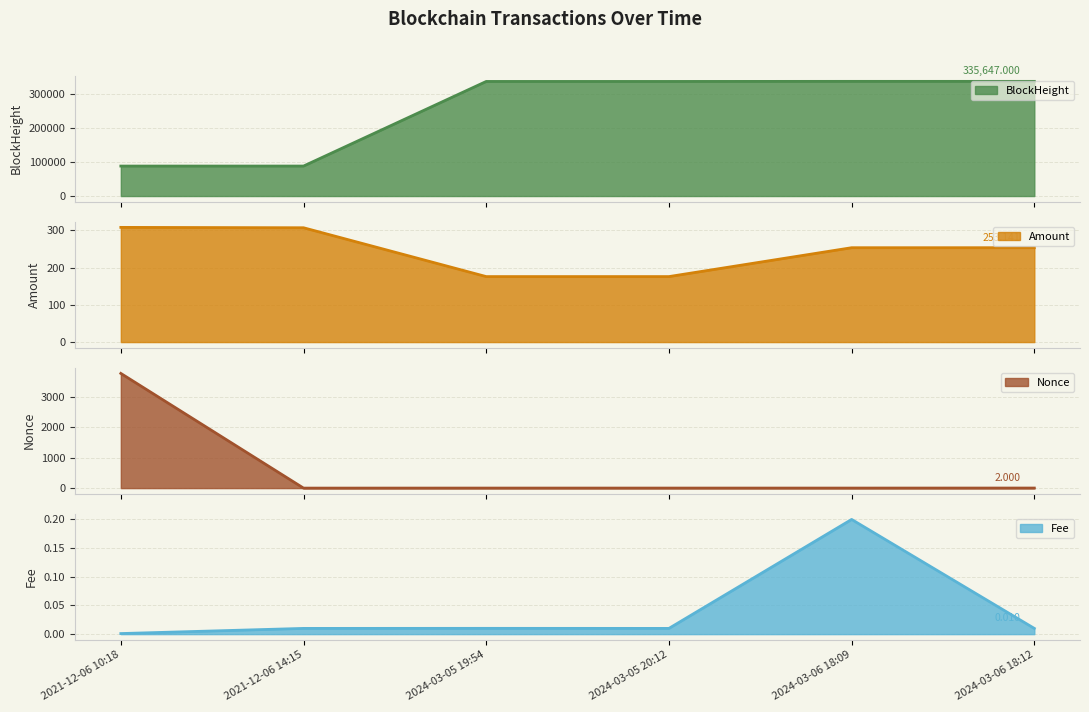

How many series are shown in this chart?

4